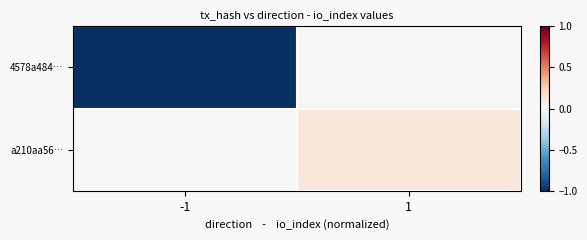

How many categories are shown in the chart?

2